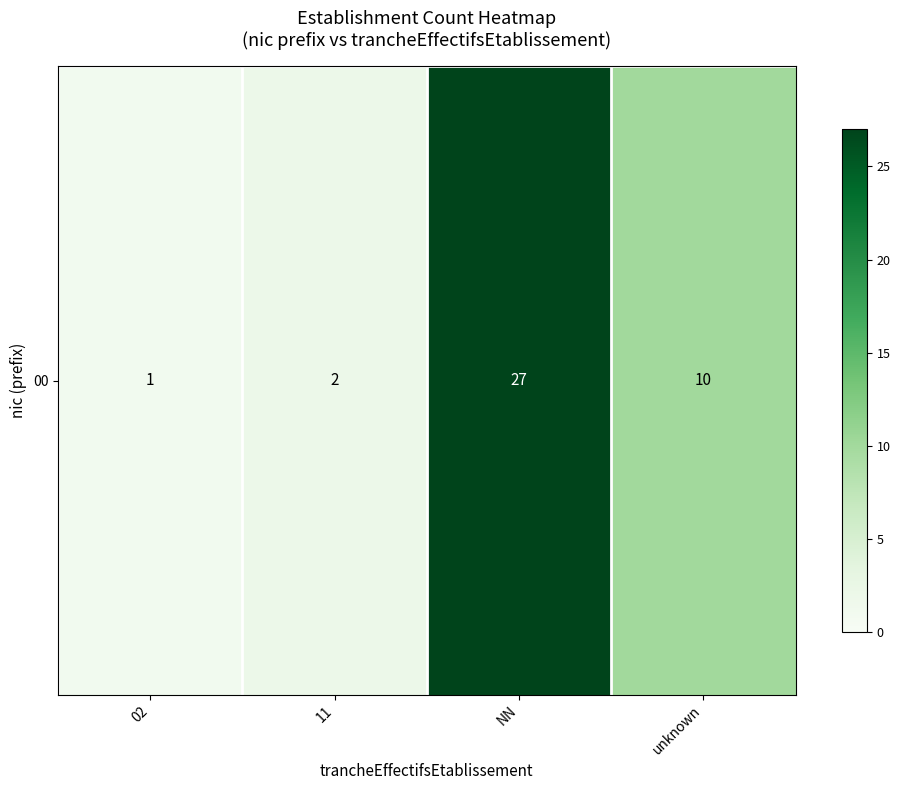

Is it true that the value at NN is 41?

False